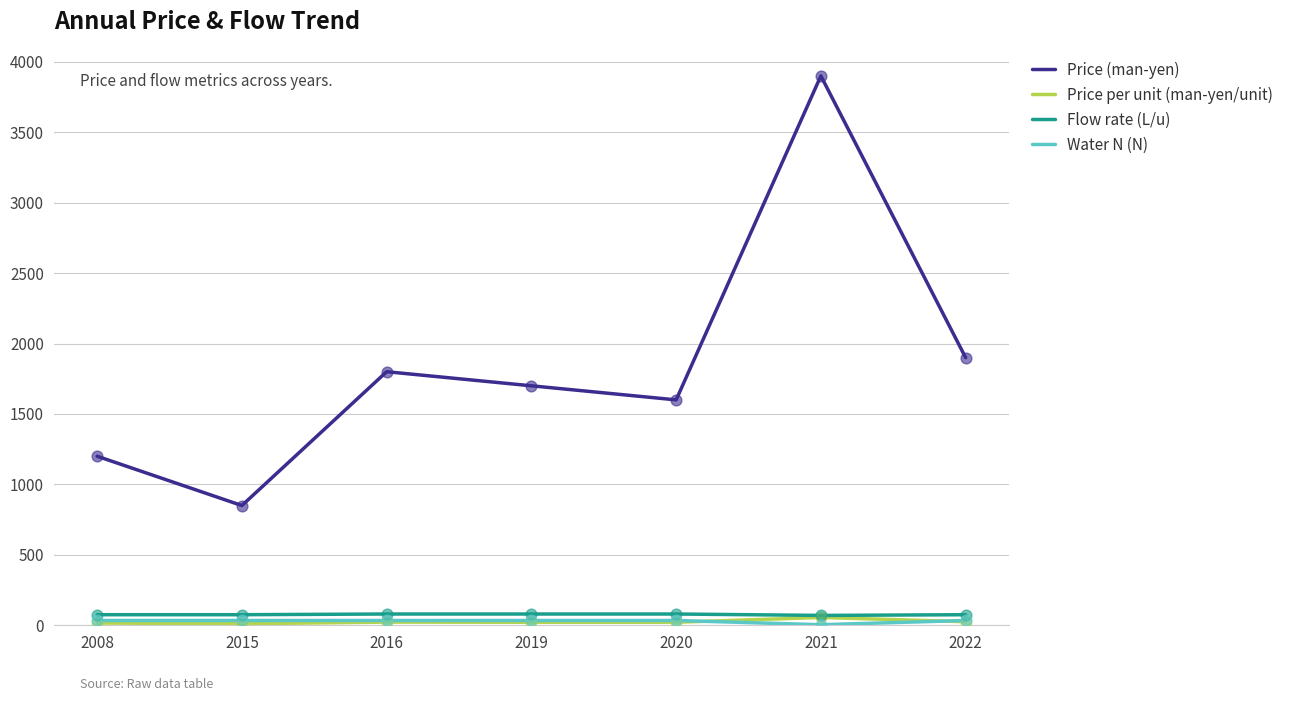

At which category is the sum across all series the highest?

2021